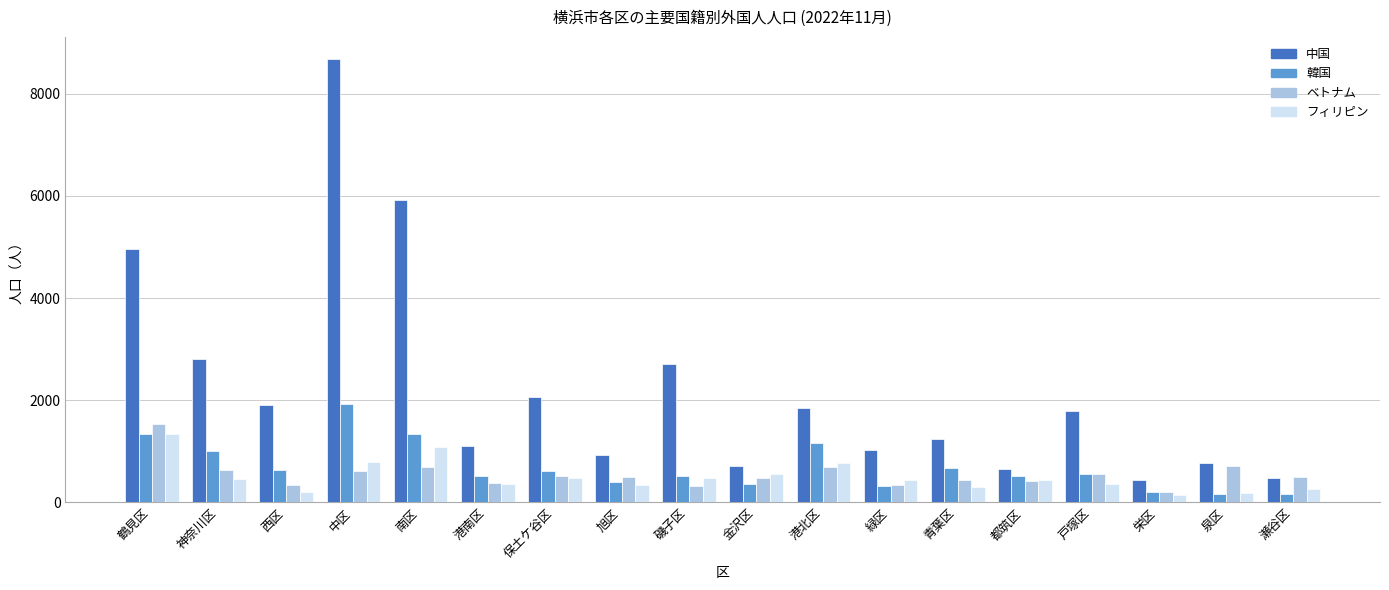

What is the lowest value of the 中国 series?

428